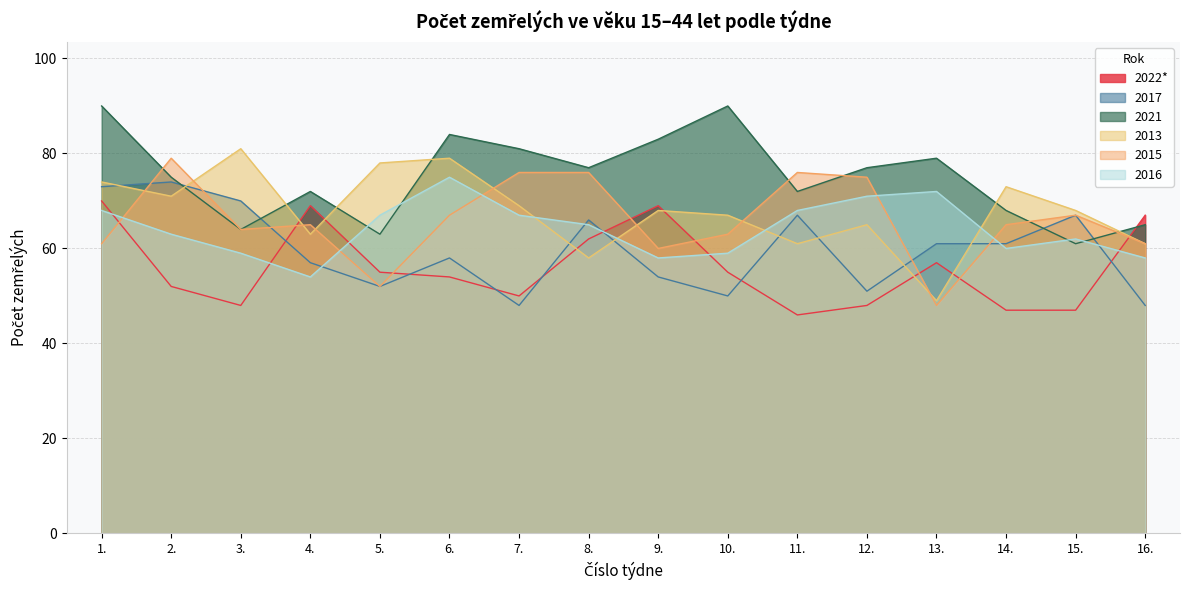

What position from the left is 16.?

16